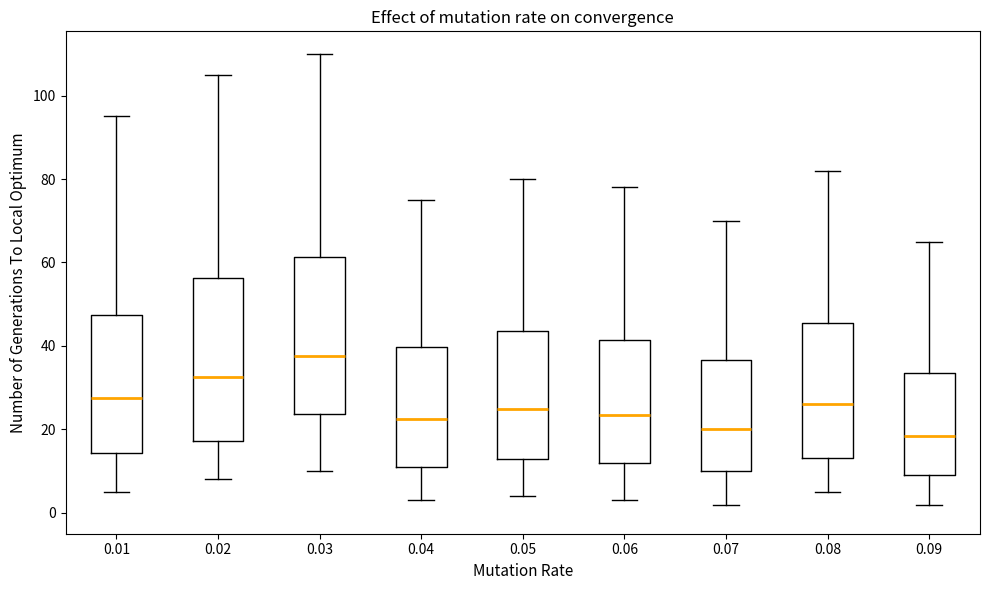

Reading left to right, transcribe this box plot: for each box, give where its median line is, the range the box spans, and where its two whiskers end, as read against the y-axis. The values are not printed on the chart, so give them approximately, as read against the axis.

0.01: median 28, box 14 to 48, whiskers 6 to 96
0.02: median 32, box 18 to 56, whiskers 8 to 106
0.03: median 38, box 24 to 62, whiskers 10 to 110
0.04: median 22, box 12 to 40, whiskers 4 to 76
0.05: median 26, box 14 to 44, whiskers 4 to 80
0.06: median 24, box 12 to 42, whiskers 4 to 78
0.07: median 20, box 10 to 36, whiskers 2 to 70
0.08: median 26, box 14 to 46, whiskers 6 to 82
0.09: median 18, box 10 to 34, whiskers 2 to 66